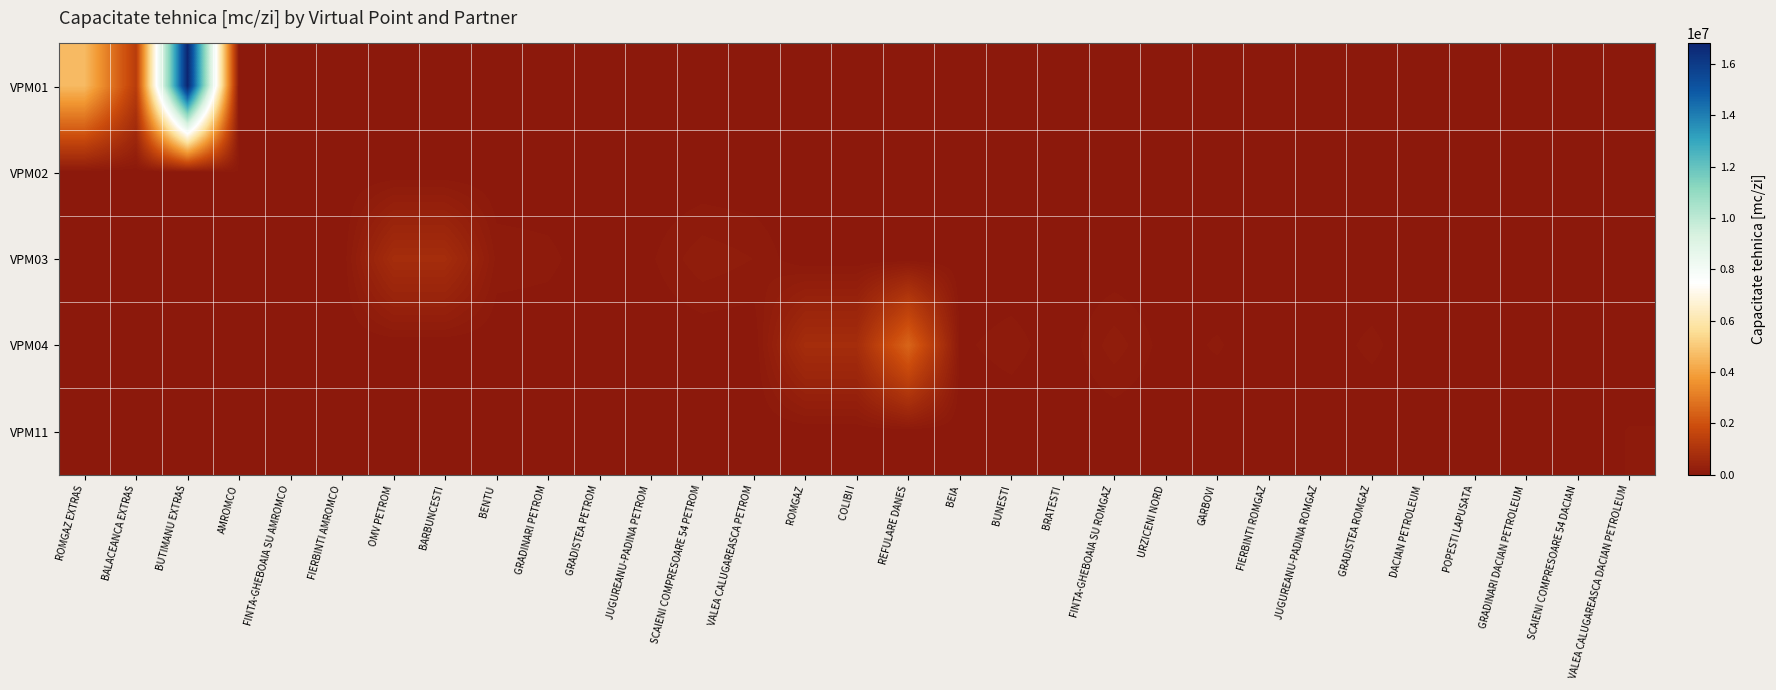

What is the spread (max minus min) of values at BALACEANCA EXTRAS?

1300000